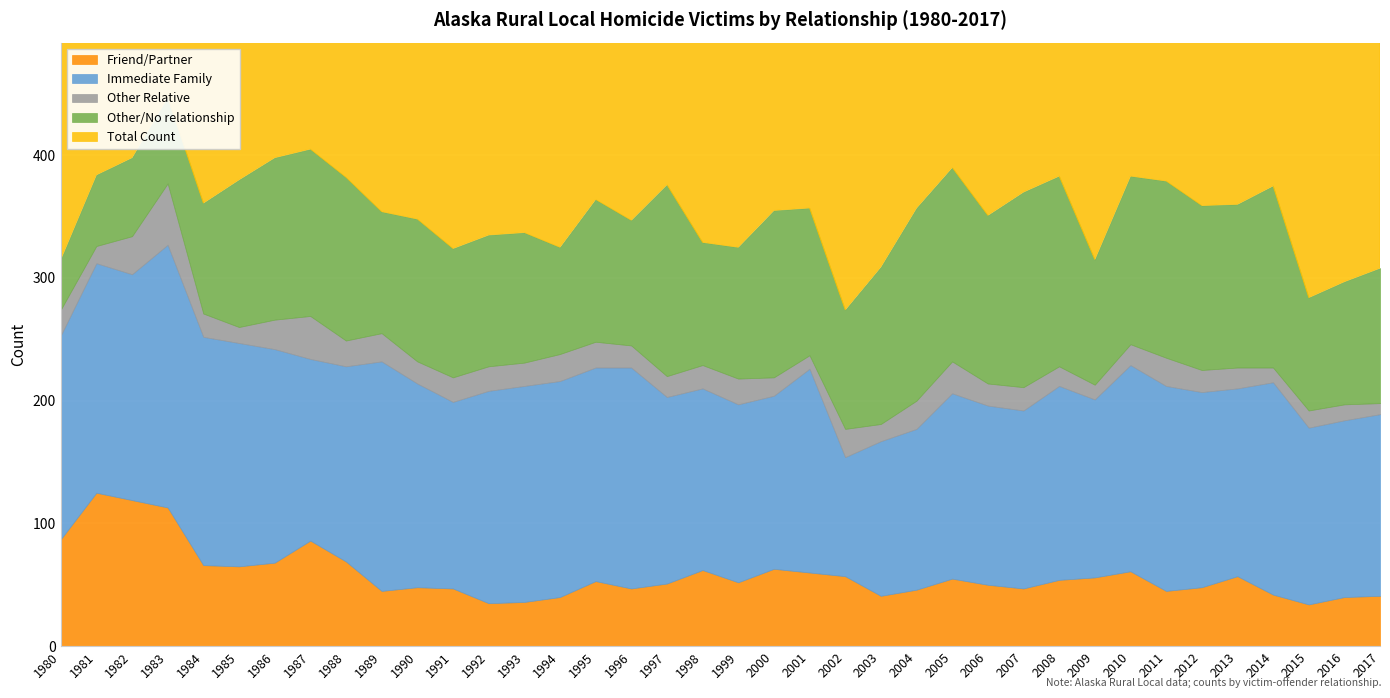

Reading right to left, extract all data points from this chart.

Friend/Partner: 2017=41	2016=40	2015=34	2014=42	2013=57	2012=48	2011=45	2010=61	2009=56	2008=54	2007=47	2006=50	2005=55	2004=46	2003=41	2002=57	2001=60	2000=63	1999=52	1998=62	1997=51	1996=47	1995=53	1994=40	1993=36	1992=35	1991=47	1990=48	1989=45	1988=69	1987=86	1986=68	1985=65	1984=66	1983=113	1982=119	1981=125	1980=87
Immediate Family: 2017=148	2016=144	2015=144	2014=173	2013=153	2012=159	2011=167	2010=168	2009=145	2008=158	2007=145	2006=146	2005=151	2004=131	2003=126	2002=97	2001=166	2000=141	1999=145	1998=148	1997=152	1996=180	1995=174	1994=176	1993=176	1992=173	1991=152	1990=166	1989=187	1988=159	1987=148	1986=174	1985=182	1984=186	1983=214	1982=184	1981=187	1980=166
Other Relative: 2017=9	2016=13	2015=14	2014=12	2013=17	2012=18	2011=23	2010=17	2009=12	2008=16	2007=19	2006=18	2005=26	2004=23	2003=14	2002=23	2001=11	2000=15	1999=21	1998=19	1997=17	1996=18	1995=21	1994=22	1993=19	1992=20	1991=20	1990=18	1989=23	1988=21	1987=35	1986=24	1985=13	1984=19	1983=50	1982=31	1981=14	1980=21
Other/No relationship: 2017=110	2016=100	2015=92	2014=148	2013=133	2012=134	2011=144	2010=137	2009=102	2008=155	2007=159	2006=137	2005=158	2004=157	2003=128	2002=97	2001=120	2000=136	1999=107	1998=100	1997=156	1996=102	1995=116	1994=87	1993=106	1992=107	1991=105	1990=116	1989=99	1988=133	1987=136	1986=132	1985=120	1984=90	1983=70	1982=64	1981=58	1980=41
Total Count: 2017=308	2016=297	2015=284	2014=375	2013=360	2012=359	2011=379	2010=383	2009=315	2008=383	2007=370	2006=351	2005=390	2004=357	2003=309	2002=274	2001=357	2000=355	1999=325	1998=329	1997=376	1996=347	1995=364	1994=325	1993=337	1992=335	1991=324	1990=348	1989=354	1988=382	1987=405	1986=398	1985=380	1984=361	1983=447	1982=398	1981=384	1980=315